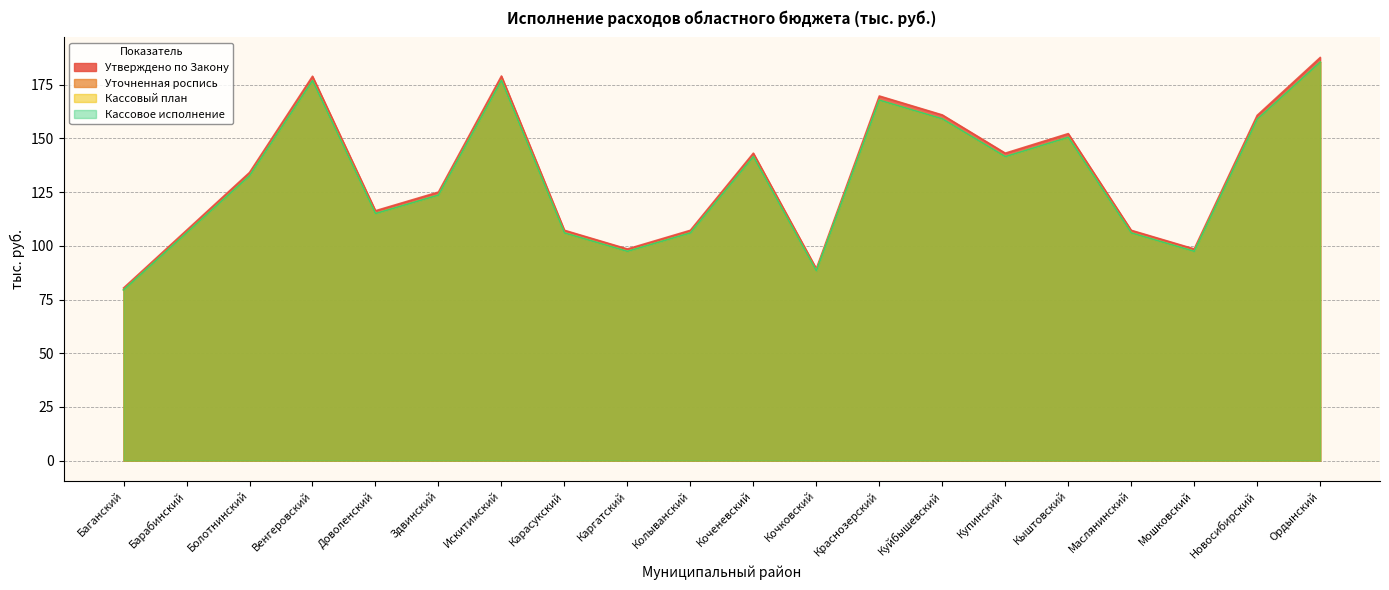

Reading left to right, what are all the values shown in this chart?

Утверждено по Закону: Баганский=80.4	Барабинский=107.2	Болотнинский=134.2	Венгеровский=179.0	Доволенский=116.4	Здвинский=125.1	Искитимский=179.1	Карасукский=107.2	Каргатский=98.6	Колыванский=107.2	Коченевский=143.2	Кочковский=89.3	Краснозерский=169.8	Куйбышевский=161.0	Купинский=143.2	Кыштовский=152.3	Маслянинский=107.2	Мошковский=98.6	Новосибирский=160.8	Ордынский=187.7
Уточненная роспись: Баганский=79.5	Барабинский=106.0	Болотнинский=132.6	Венгеровский=177.0	Доволенский=115.0	Здвинский=123.6	Искитимский=177.1	Карасукский=106.0	Каргатский=97.4	Колыванский=106.0	Коченевский=141.5	Кочковский=88.3	Краснозерский=167.9	Куйбышевский=159.2	Купинский=141.5	Кыштовский=150.5	Маслянинский=106.0	Мошковский=97.4	Новосибирский=159.0	Ордынский=185.6
Кассовый план: Баганский=79.5	Барабинский=106.0	Болотнинский=132.6	Венгеровский=177.0	Доволенский=115.0	Здвинский=123.6	Искитимский=177.1	Карасукский=106.0	Каргатский=97.4	Колыванский=106.0	Коченевский=141.5	Кочковский=88.3	Краснозерский=167.9	Куйбышевский=159.2	Купинский=141.5	Кыштовский=150.5	Маслянинский=106.0	Мошковский=97.4	Новосибирский=159.0	Ордынский=185.6
Кассовое исполнение: Баганский=79.5	Барабинский=106.0	Болотнинский=132.6	Венгеровский=177.0	Доволенский=115.0	Здвинский=123.6	Искитимский=177.1	Карасукский=106.0	Каргатский=97.4	Колыванский=106.0	Коченевский=141.5	Кочковский=88.3	Краснозерский=167.9	Куйбышевский=159.2	Купинский=141.5	Кыштовский=150.5	Маслянинский=106.0	Мошковский=97.4	Новосибирский=159.0	Ордынский=185.6